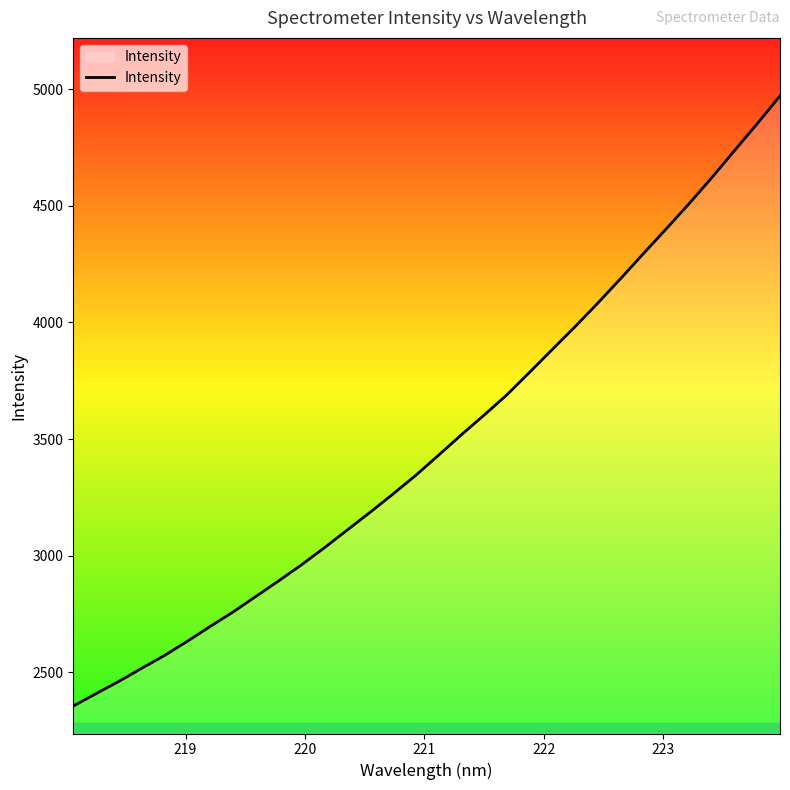

What is the difference between the maximum and minimum values?

2615.9